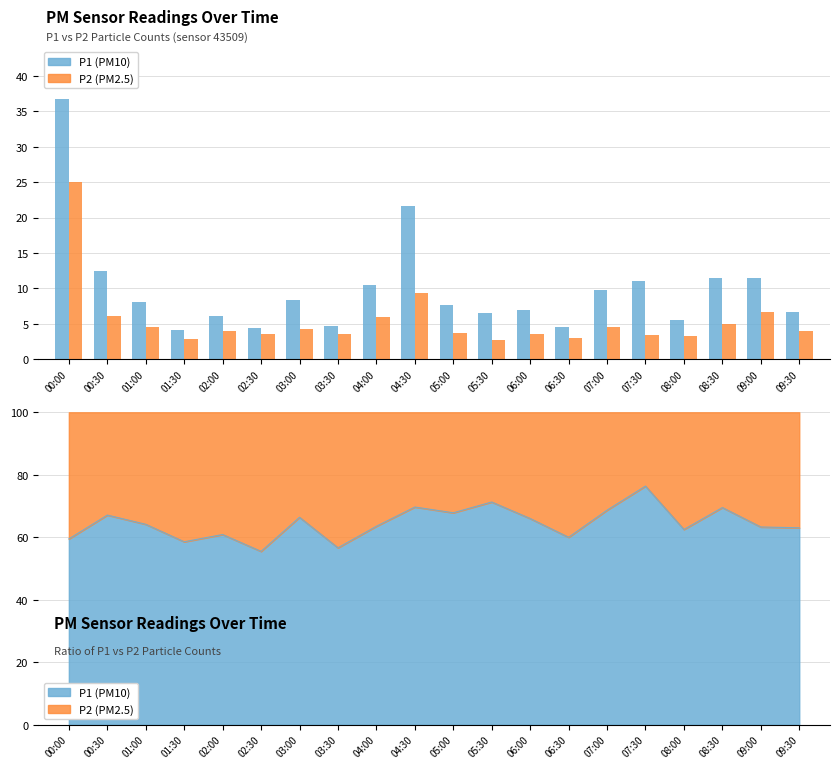

True or false: P2 (PM2.5) has a value of 4.5 at 07:00.

True